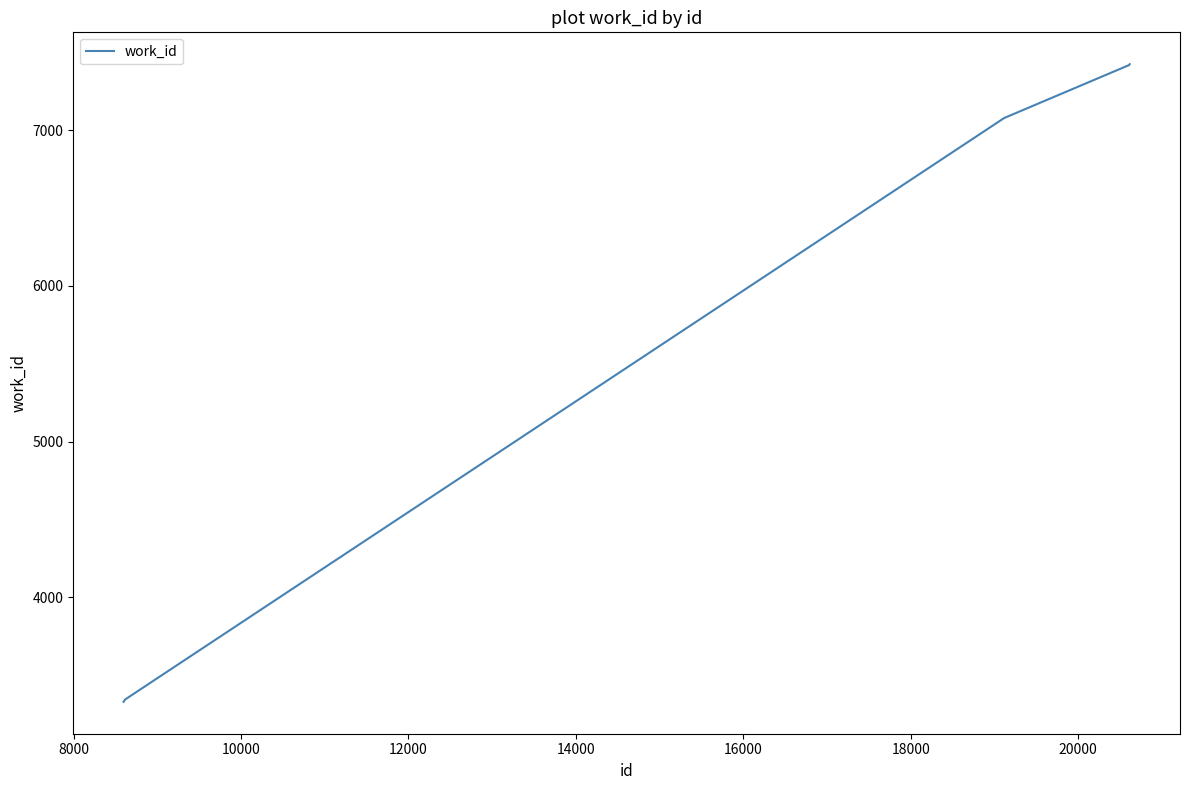

What is the minimum value shown in the chart?

3328